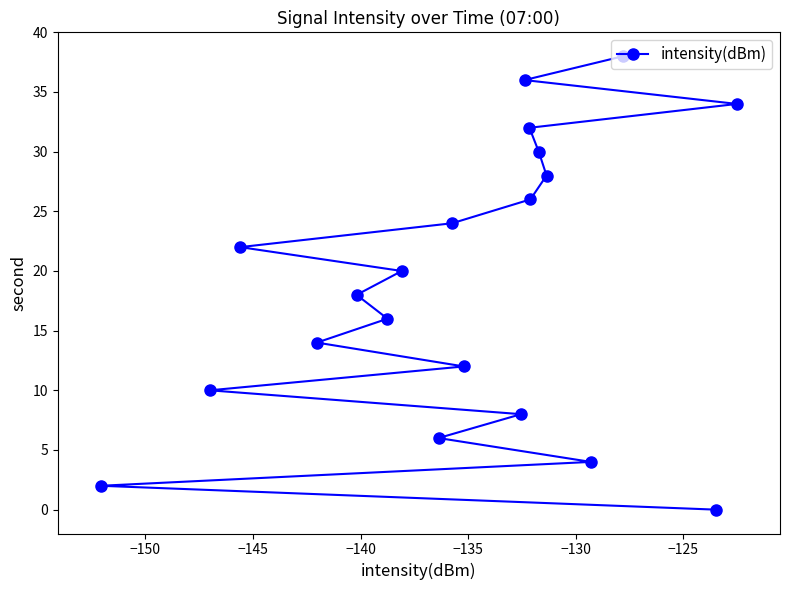

How many distinct data groups are displayed?

1